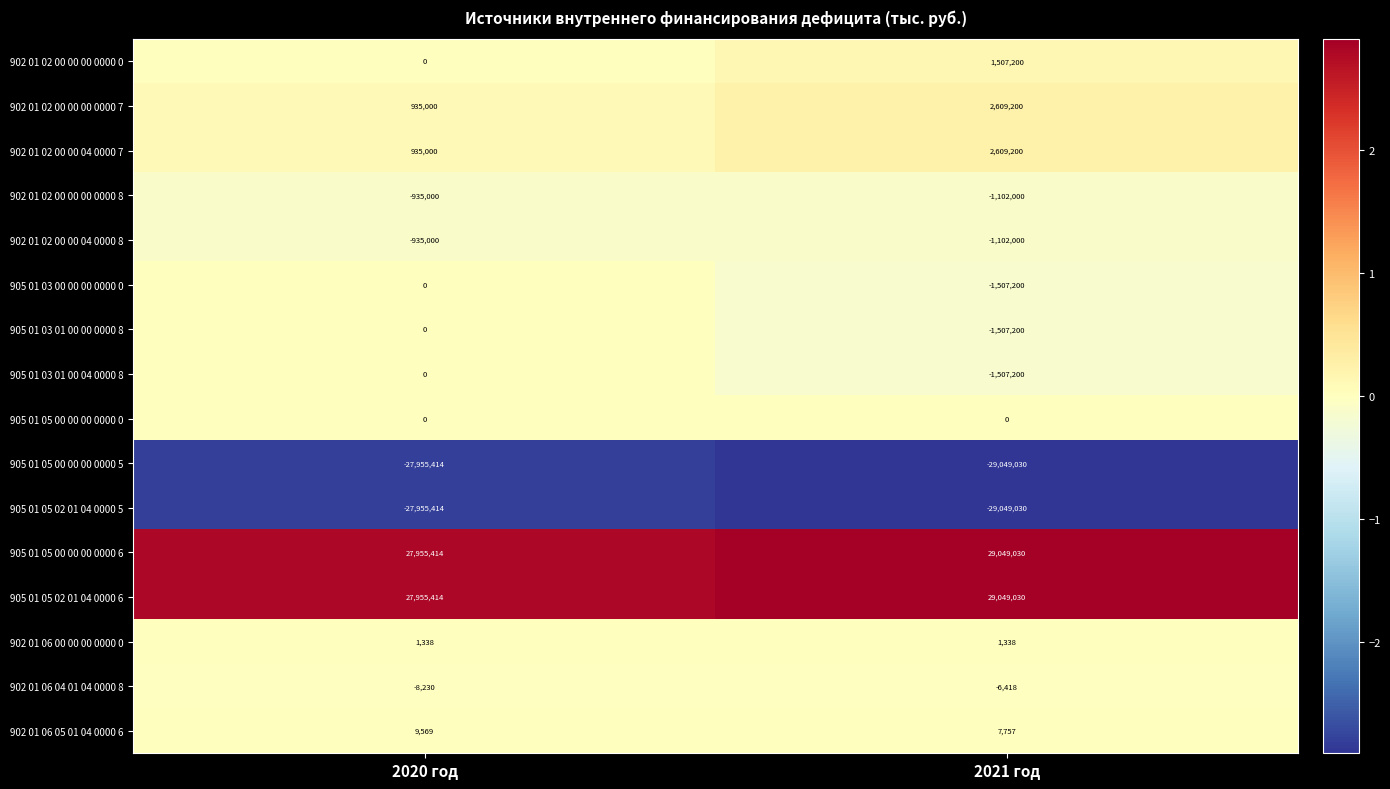

What is the total value across all series at 2021 год?

2677